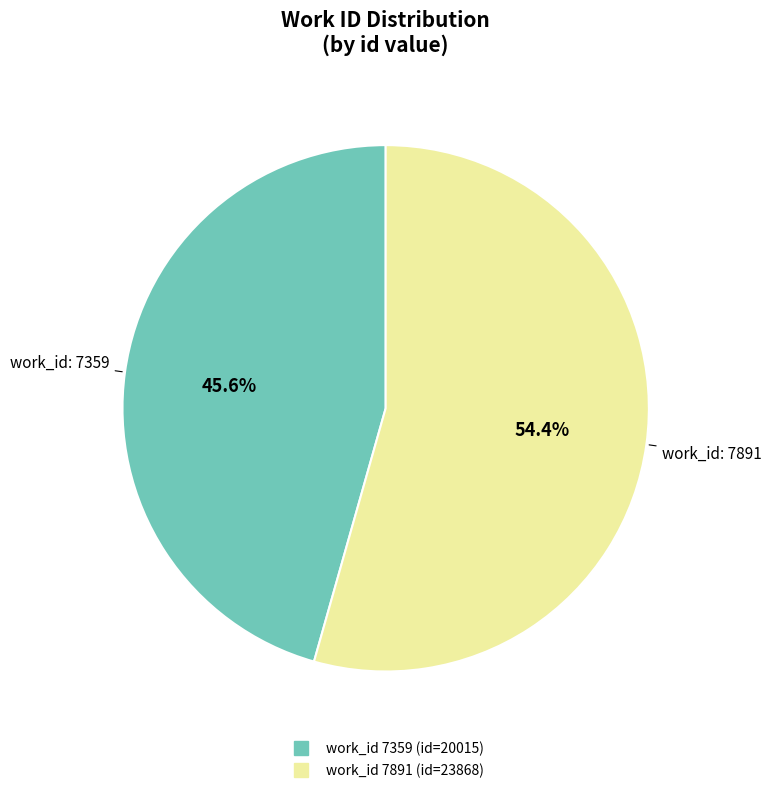

Does any single category account for the majority?

Yes